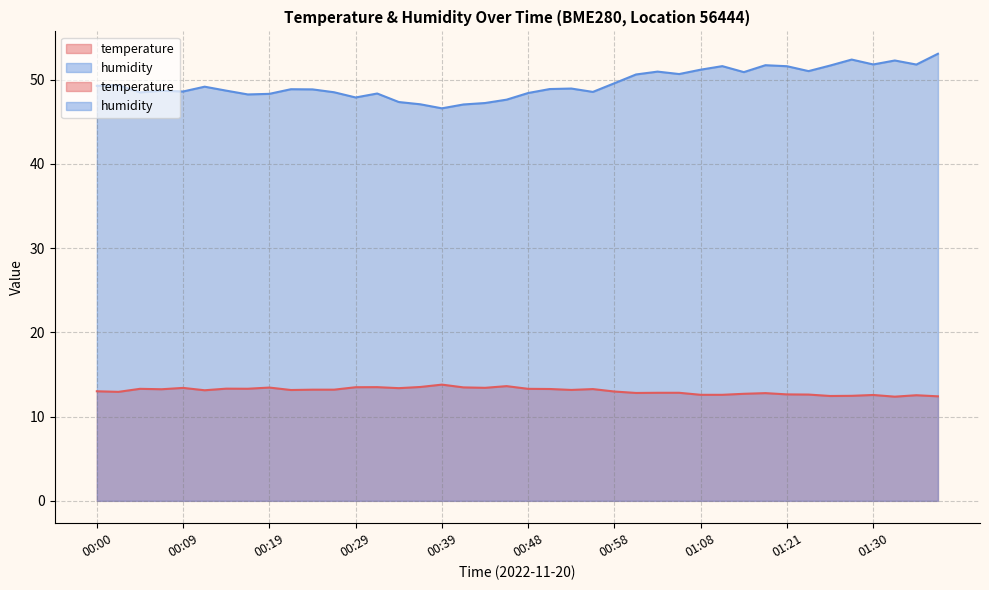

True or false: humidity has more than 1 points higher than both neighbors.

True